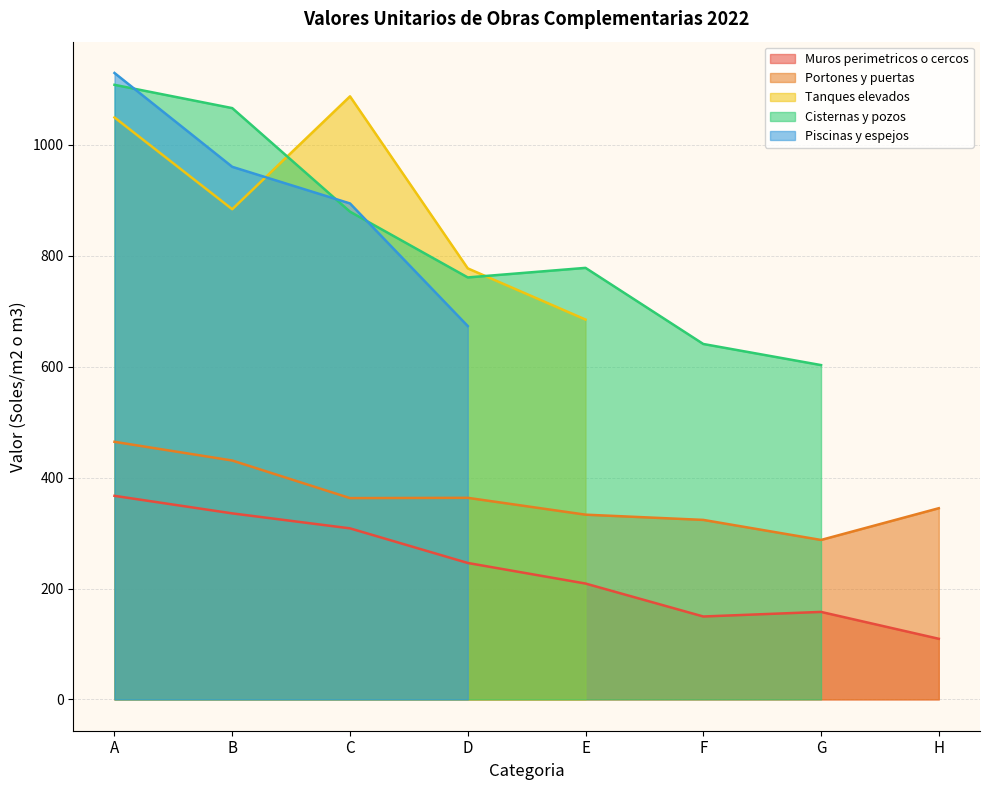

List the series in order of their peak value, highest first.

Piscinas y espejos, Cisternas y pozos, Tanques elevados, Portones y puertas, Muros perimetricos o cercos